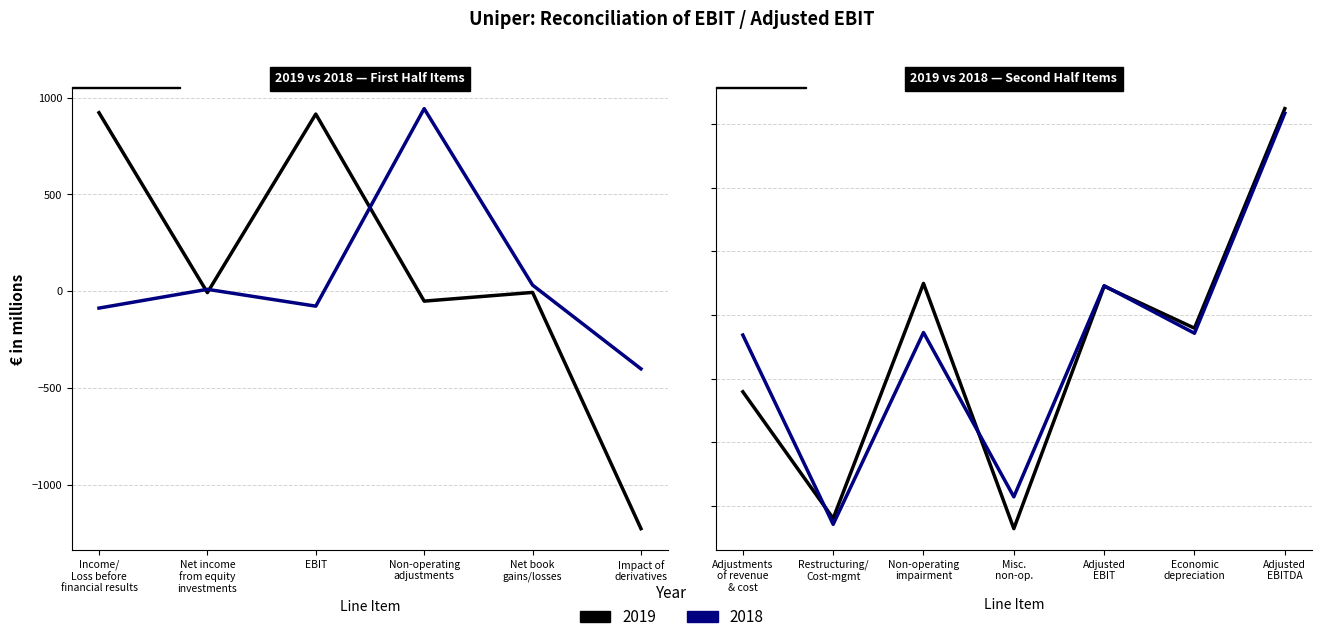

What are all the series names shown in the legend?

2019, 2018